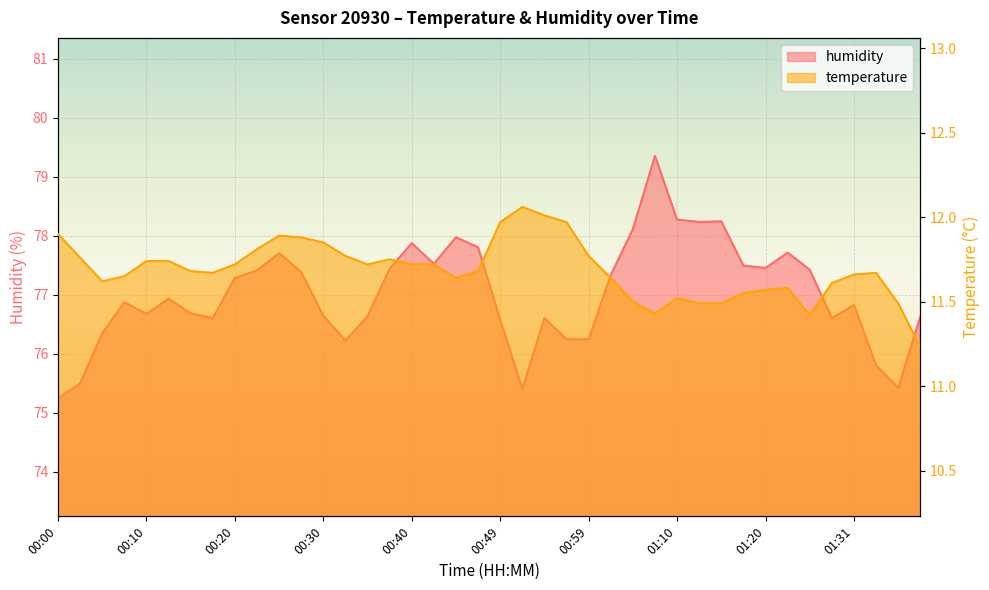

What is the difference between the temperature values at 01:07 and 00:05?

0.2